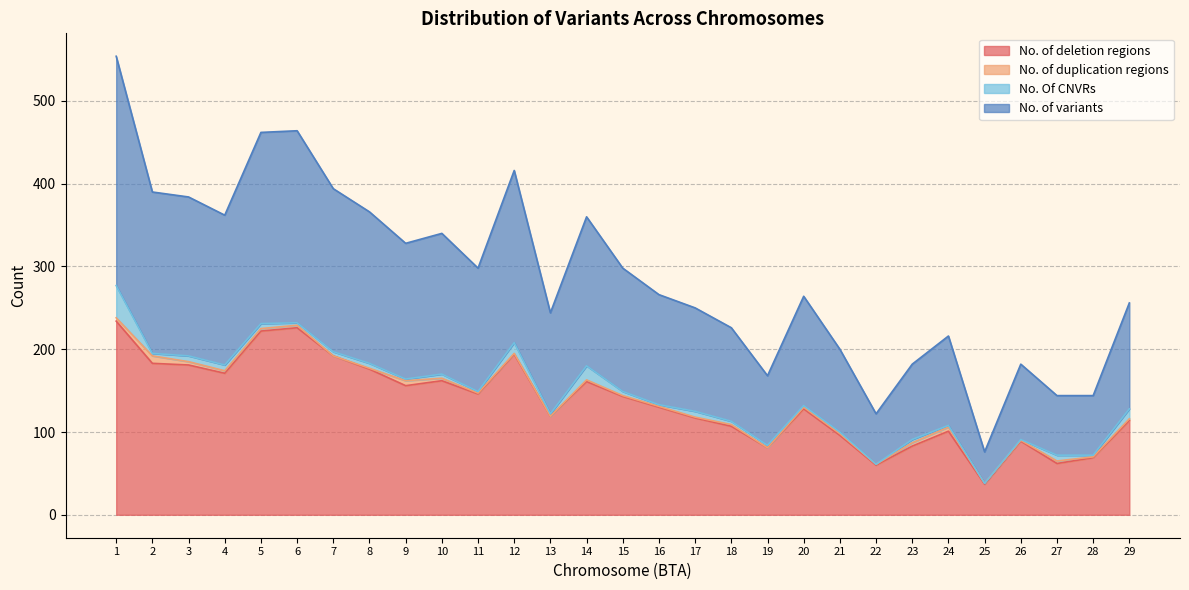

Where does the No. of variants series first go above 133?

1